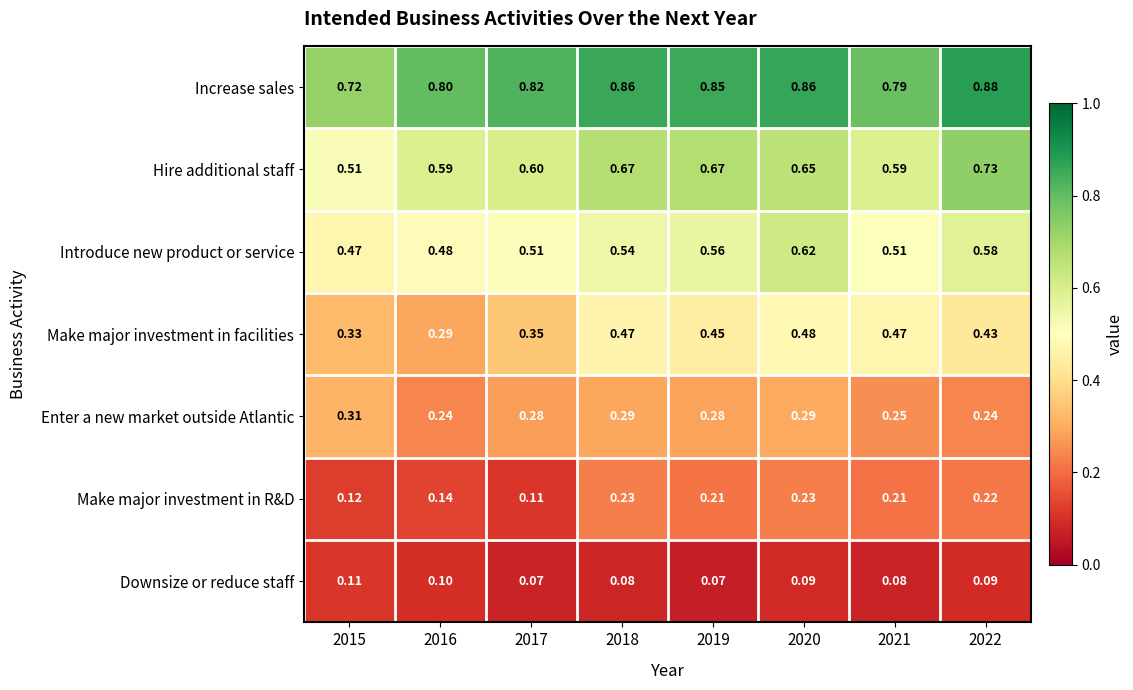

Between 2018 and 2022, which series saw the biggest shift?

Hire additional staff